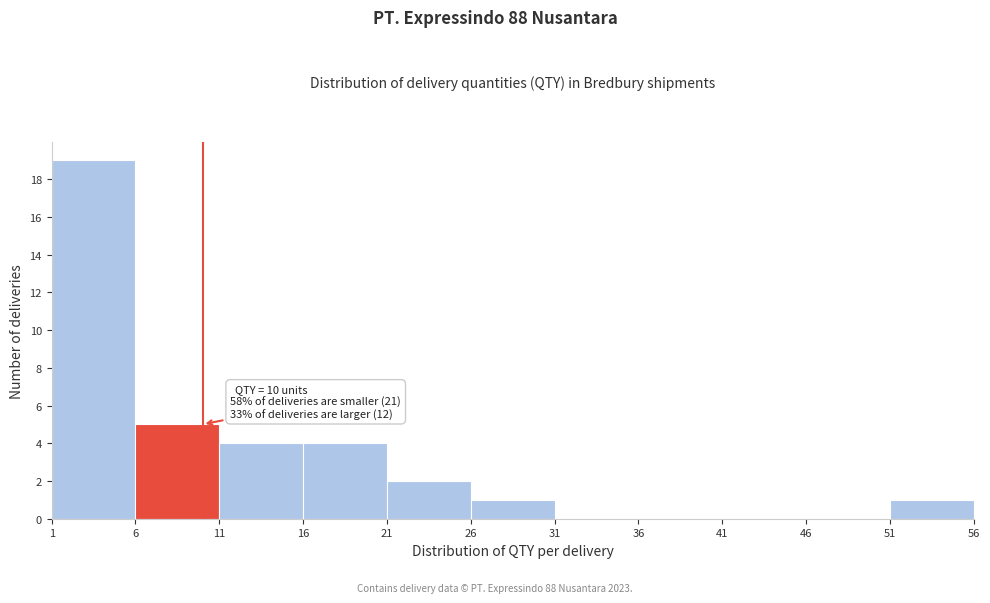

Over which range of the x-axis is the bar tallest?

1 to 6